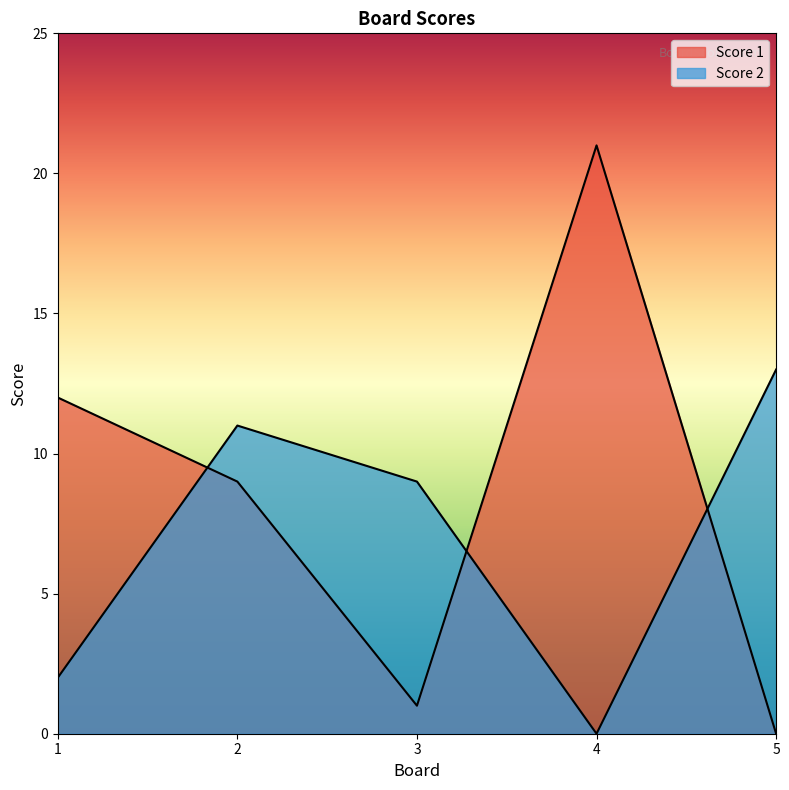

At which category does Score 2 reach its first local valley?

4